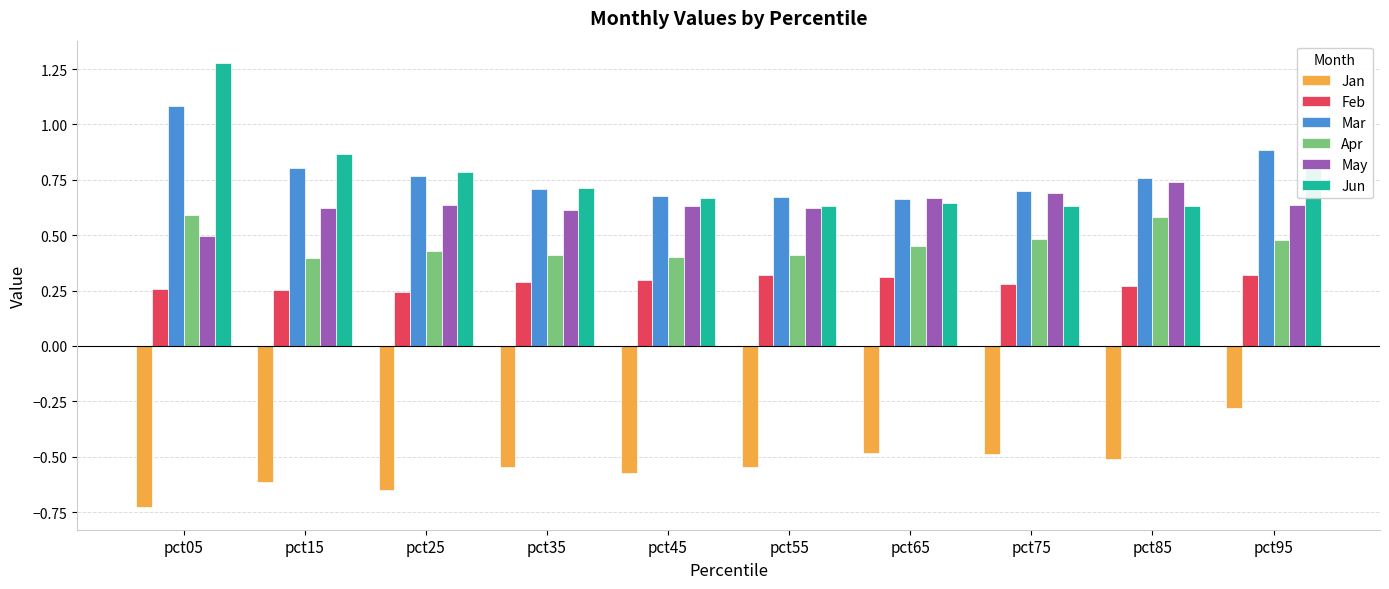

Is it true that May equals 0.9 at pct05?

False